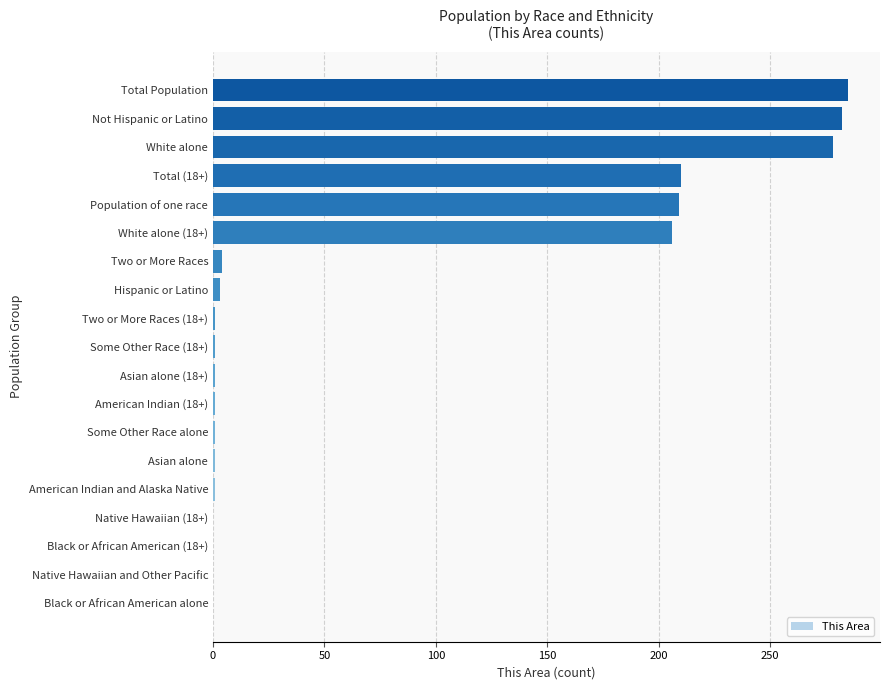

Which has a higher value, Some Other Race alone or White alone?

White alone